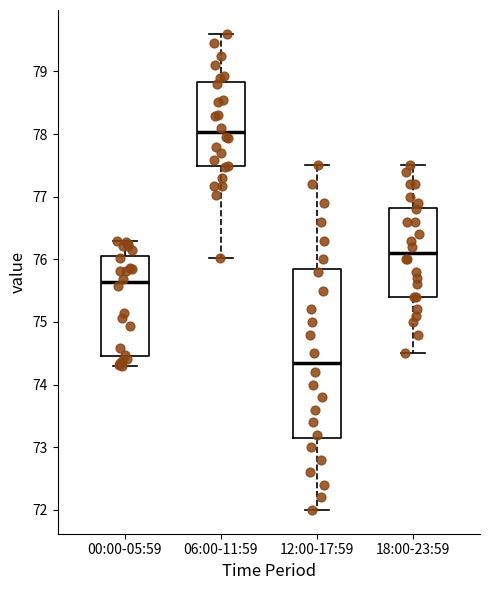

Where is the upper edge of the box for 06:00-11:59 on the y-axis? The values are not printed on the chart, so give them approximately, as read against the axis.

78.8